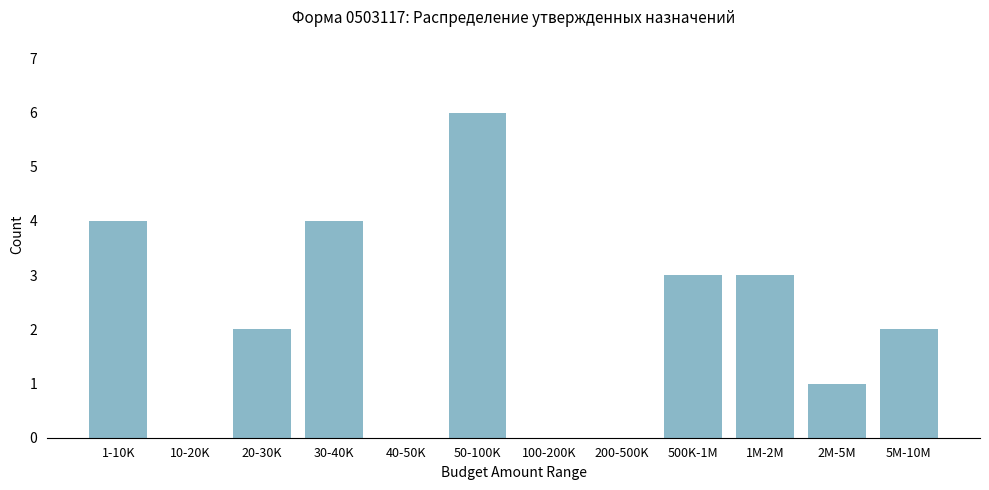

Reading left to right, transcribe all the data shown in this chart.

1-10K=4	10-20K=0	20-30K=2	30-40K=4	40-50K=0	50-100K=6	100-200K=0	200-500K=0	500K-1M=3	1M-2M=3	2M-5M=1	5M-10M=2